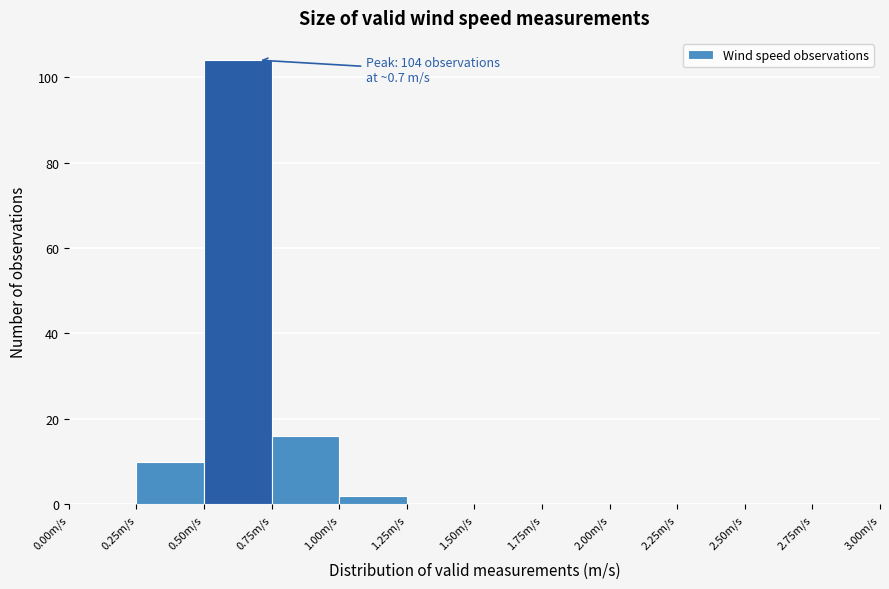

Over which range of the x-axis is the bar tallest?

0.50 to 0.75